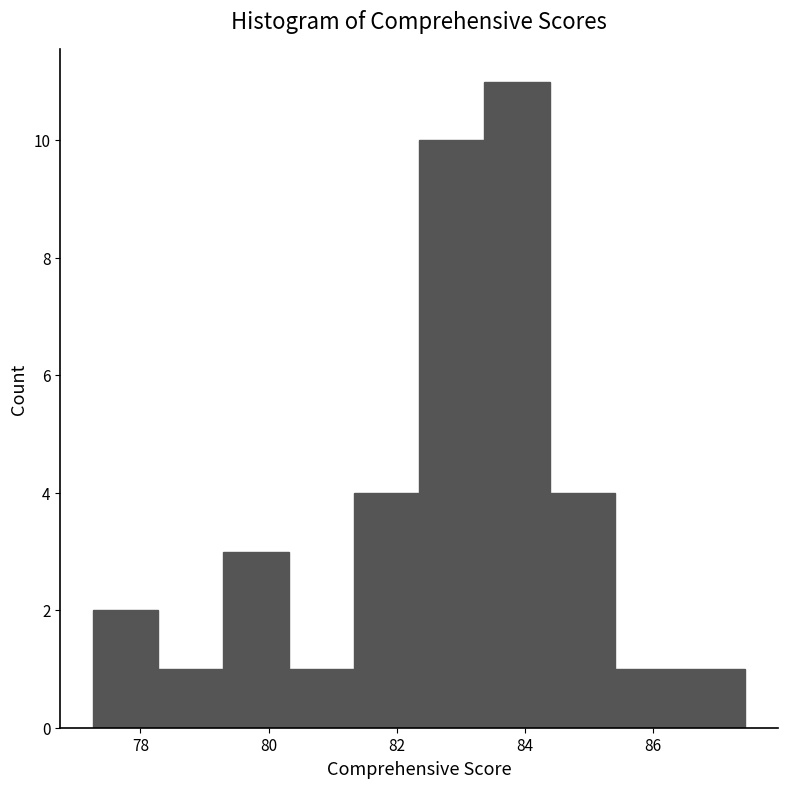

What is the height of the bar covering 81.4 to 82.4 on the x-axis? Neither the bar edges nor the heights are printed on the chart, so give them approximately, as read against the axes.

4